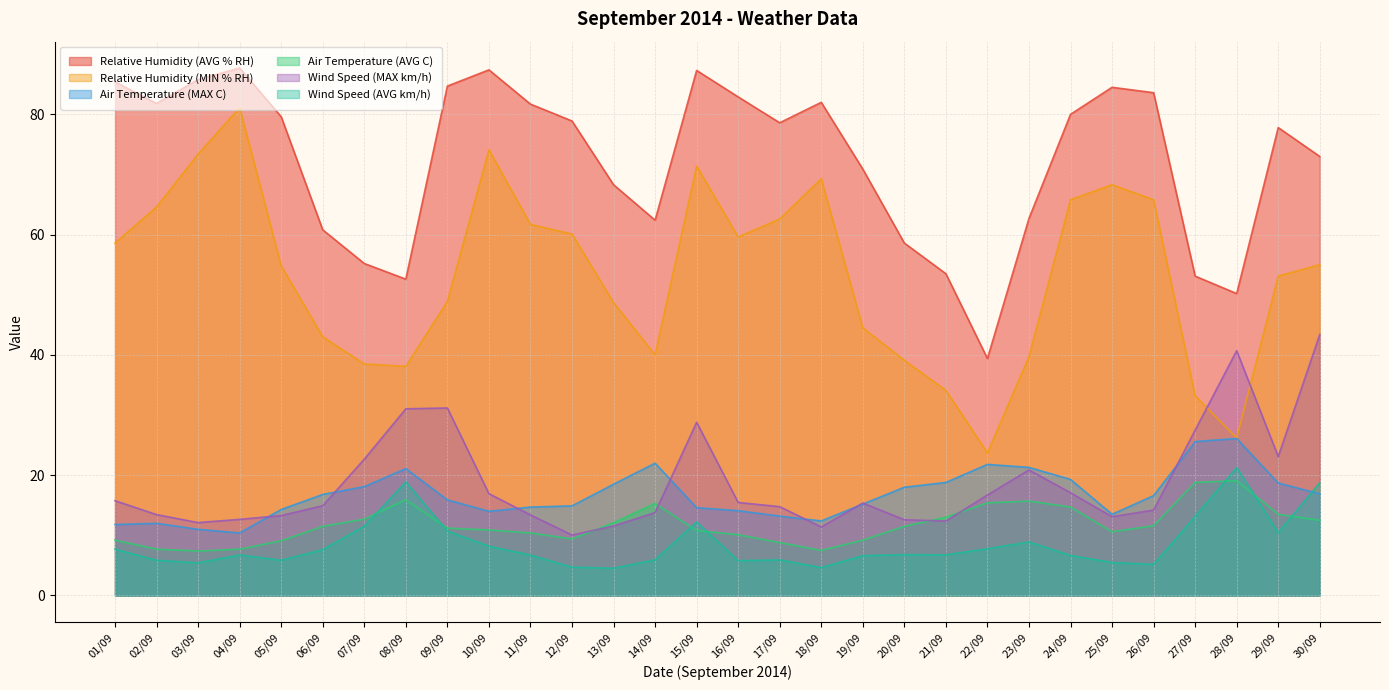

Rank the series at 12/09 from highest to lowest value.

Relative Humidity (AVG % RH), Relative Humidity (MIN % RH), Air Temperature (MAX C), Wind Speed (MAX km/h), Air Temperature (AVG C), Wind Speed (AVG km/h)